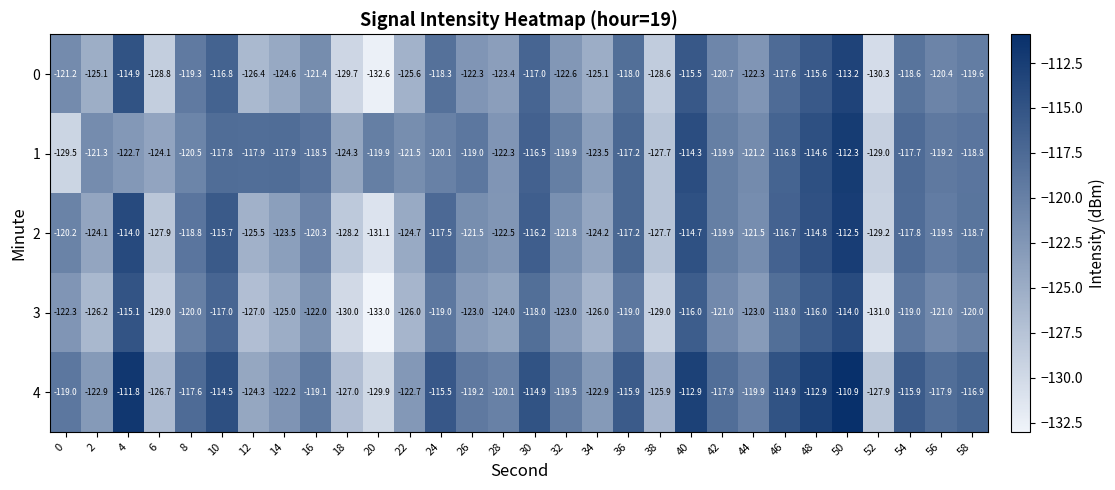

Which series has the largest total across all categories?

4